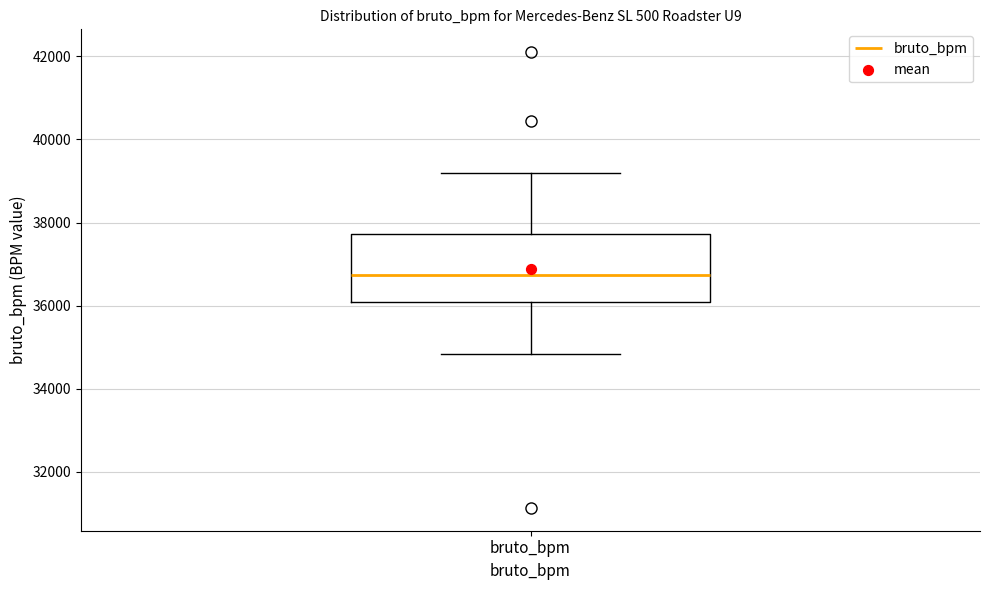

Transcribe this box plot: give where the median line is, the range the box spans, and where the two whiskers end, as read against the y-axis. The values are not printed on the chart, so give them approximately, as read against the axis.

median 36800, box 36000 to 37800, whiskers 34800 to 39200